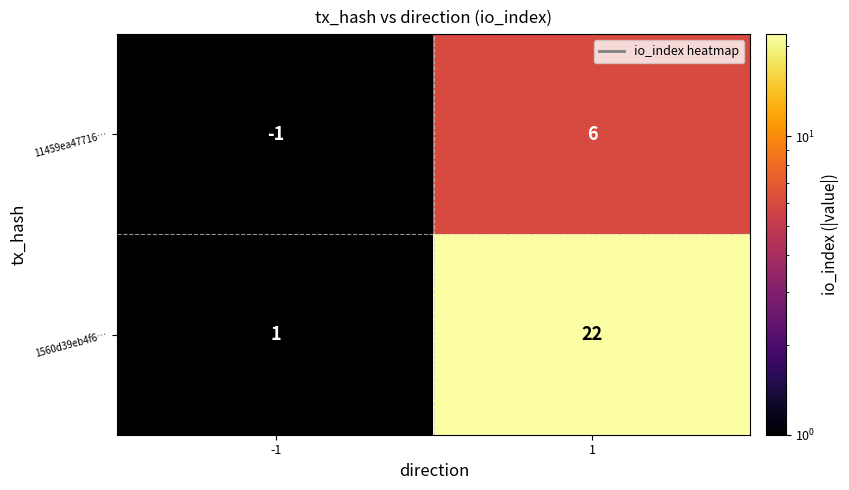

What is the greatest value displayed?

22